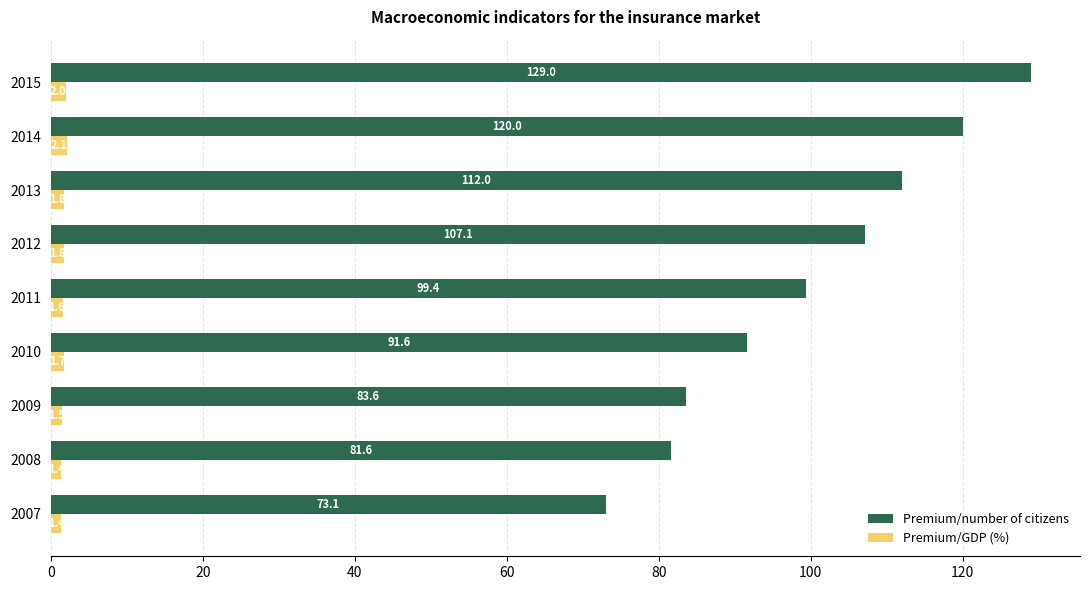

Which series has the widest spread of values?

Premium/number of citizens